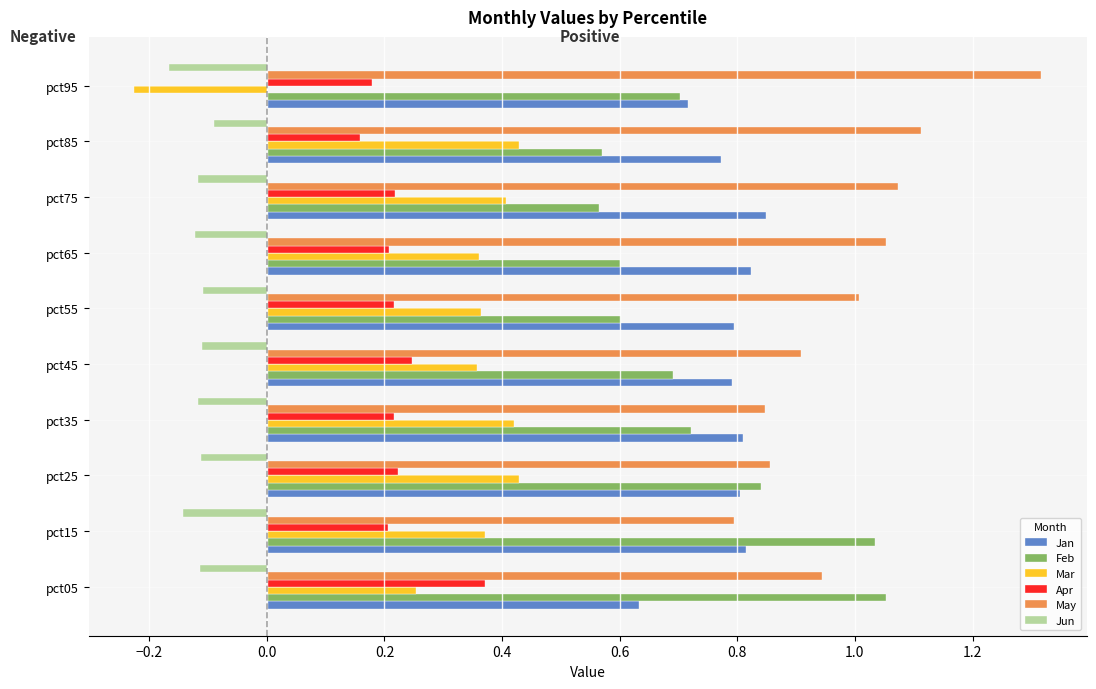

Is it true that Jan equals 1.3 at pct15?

False